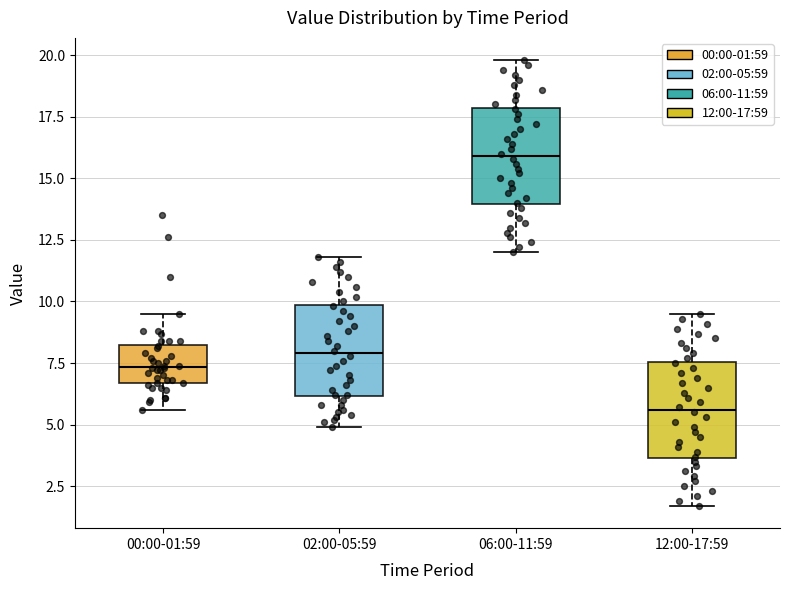

Which box has the highest median line?

06:00-11:59